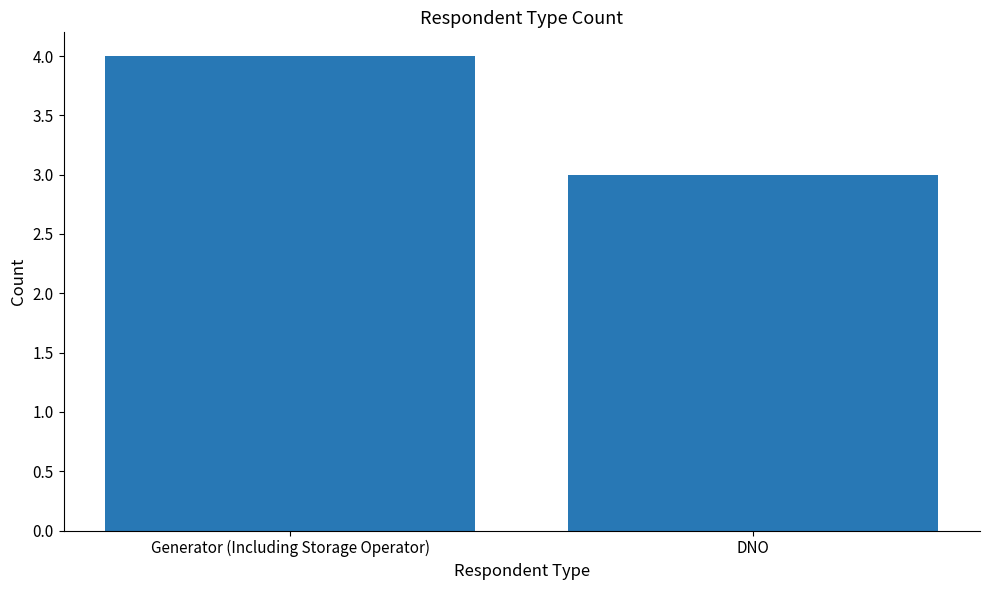

How many data points are less than 4?

1